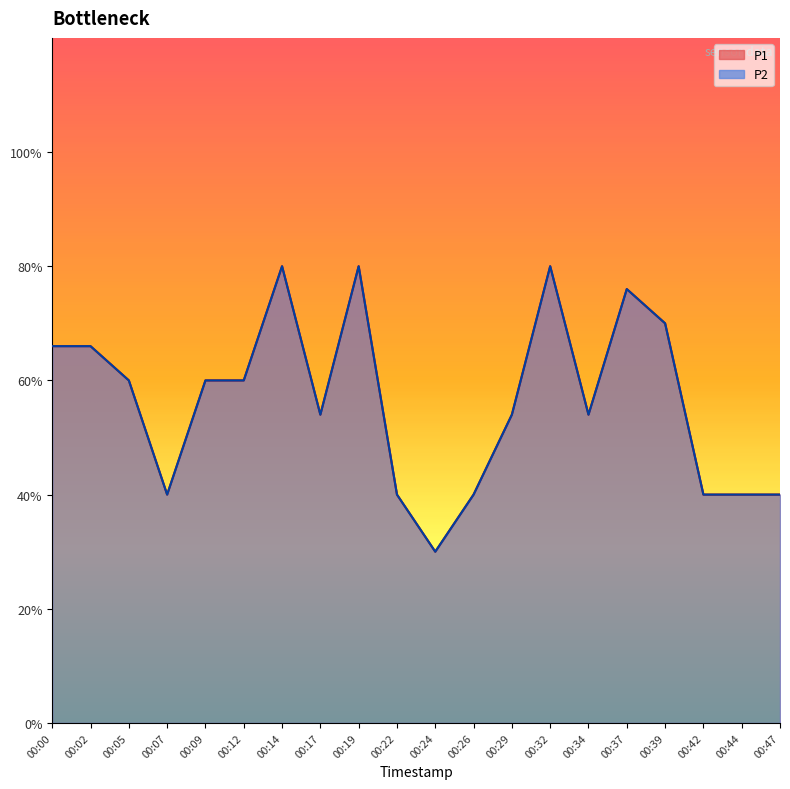

List the labels in order of P2 value, smallest first.

00:24, 00:07, 00:22, 00:26, 00:42, 00:44, 00:47, 00:17, 00:29, 00:34, 00:05, 00:09, 00:12, 00:00, 00:02, 00:39, 00:37, 00:14, 00:19, 00:32